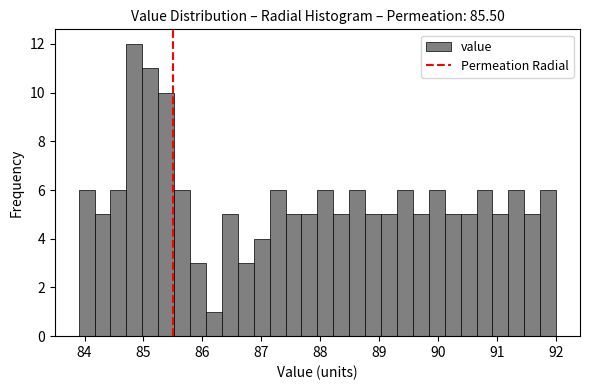

Around what value on the x-axis is the tallest bar? Give the approximate position of its centre, as read against the axis.

84.8